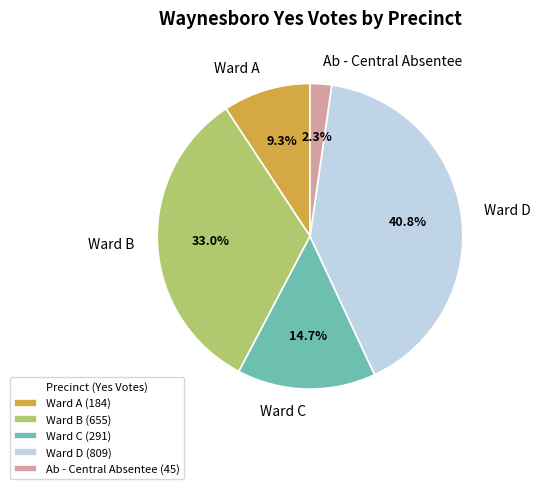

Count the number of slices in the pie.

5